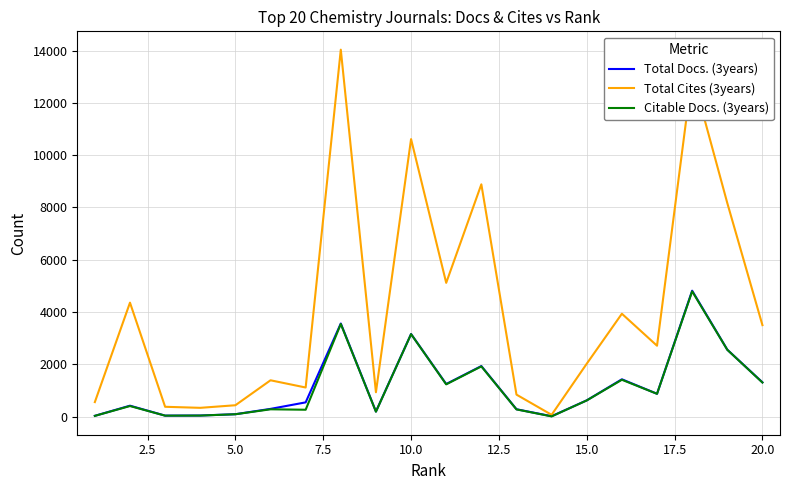

Which series has the largest total across all categories?

Total Cites (3years)